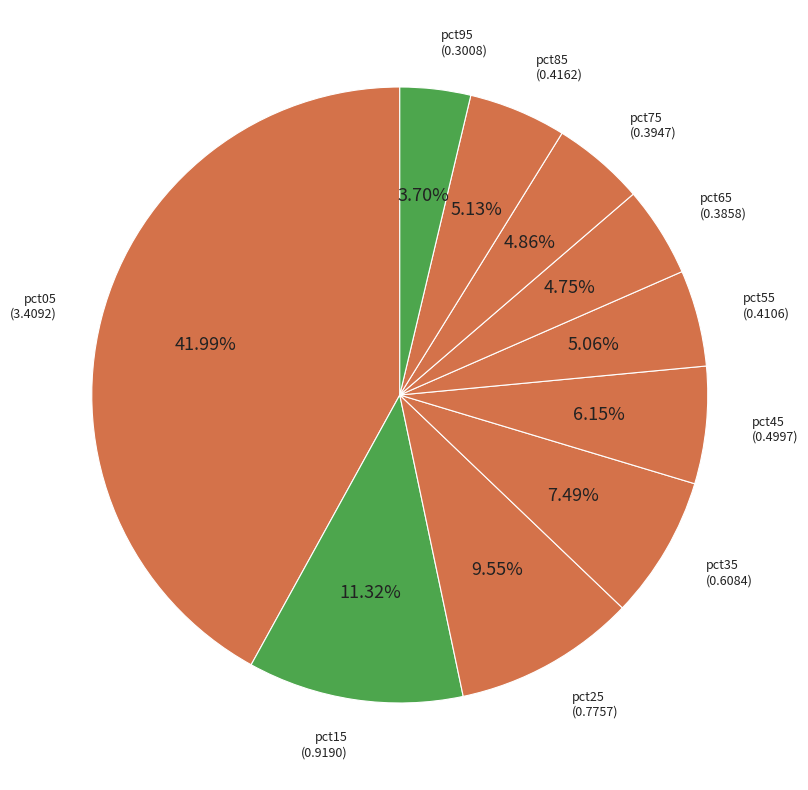

Which slice is the largest?

pct05